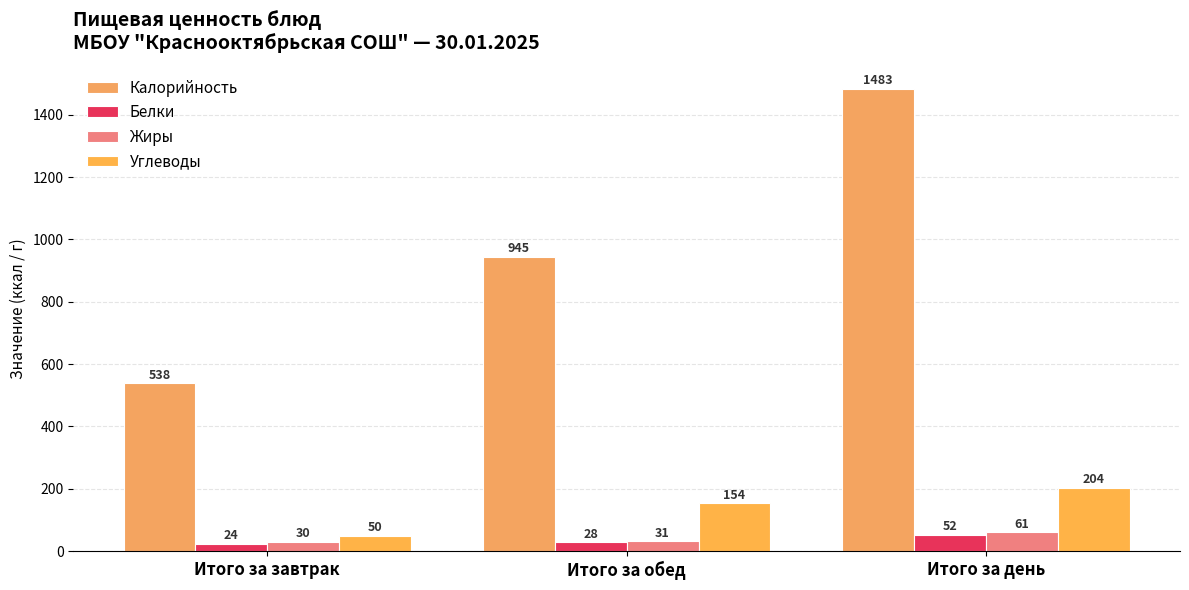

The Калорийность series shows 945 at Итого за обед. True or false?

True